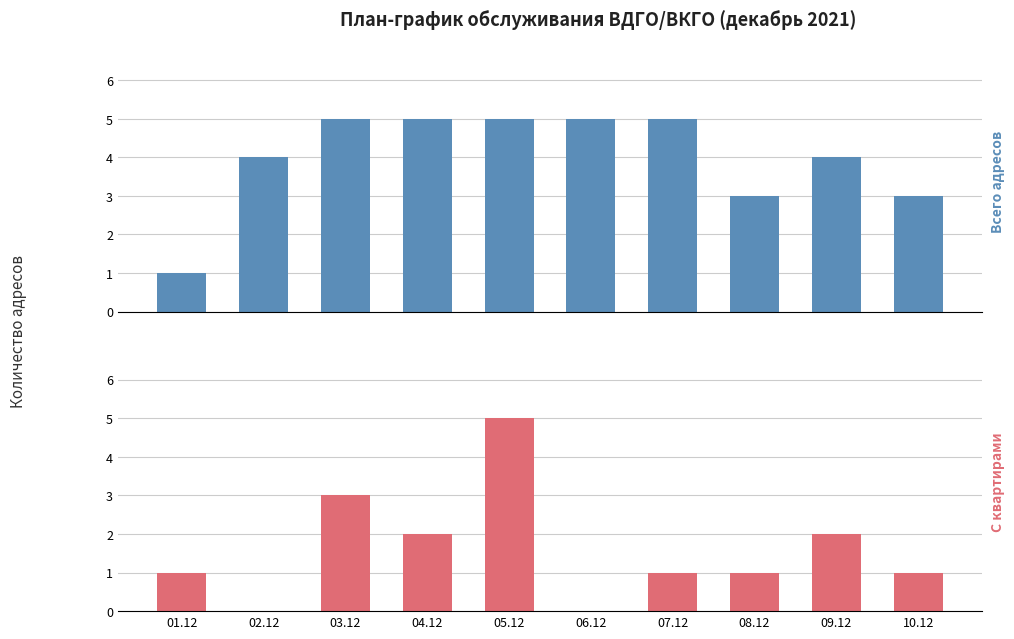

The value of С квартирами at 02.12 is 2. True or false?

False